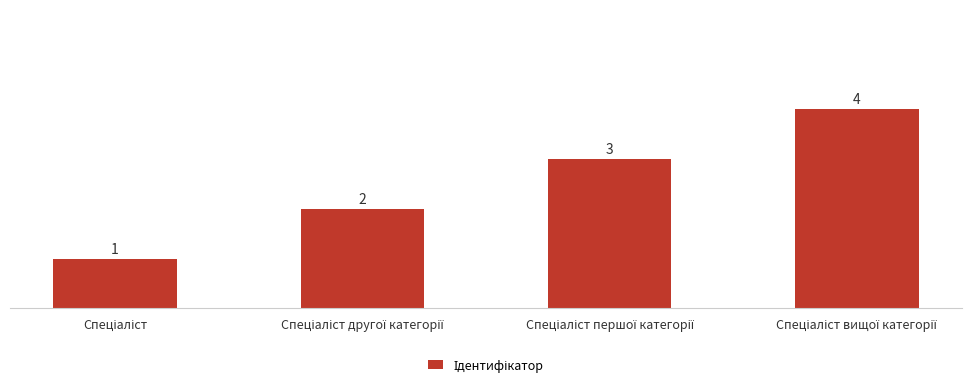

What is the sum of all values?

10